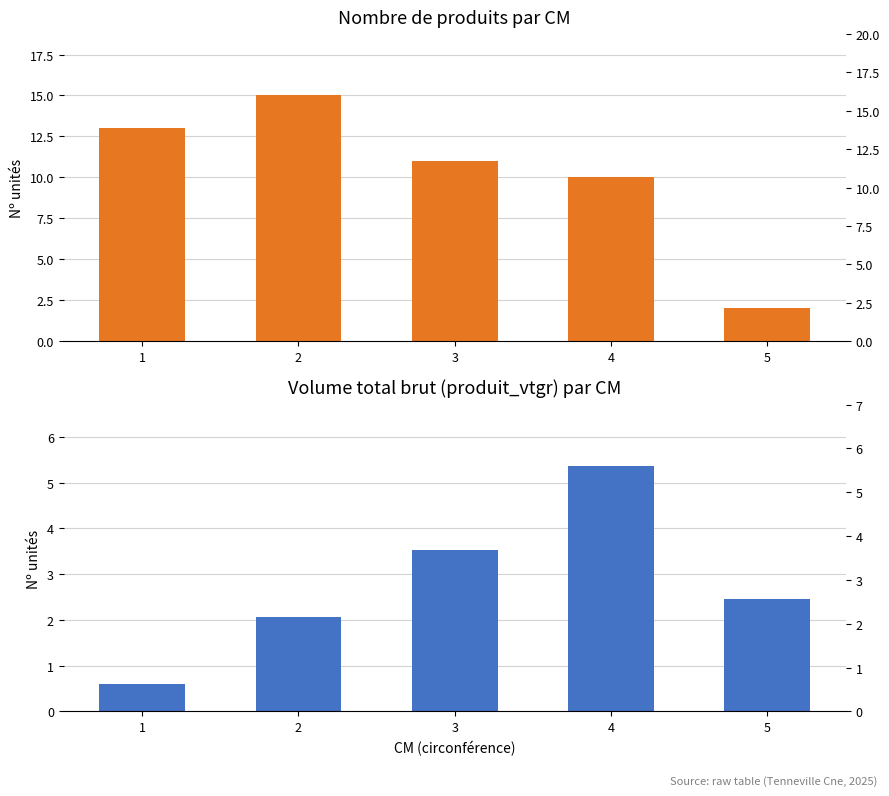

At which label does produit_nbre first exceed 11?

1